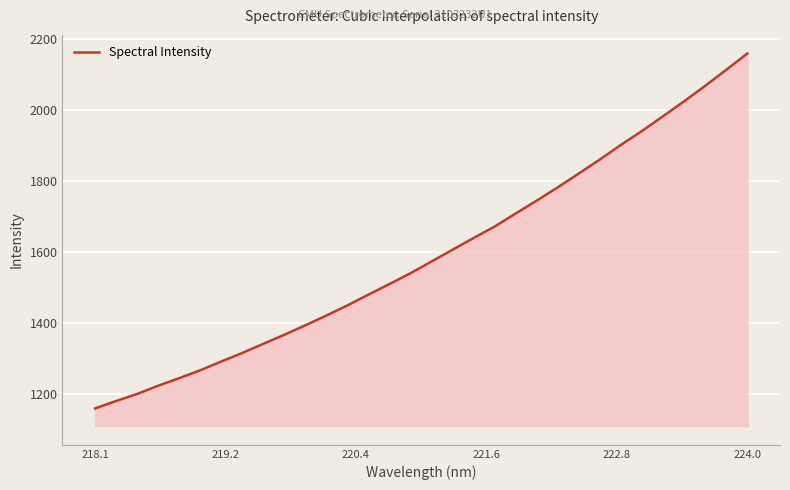

What is the greatest value displayed?

2157.9